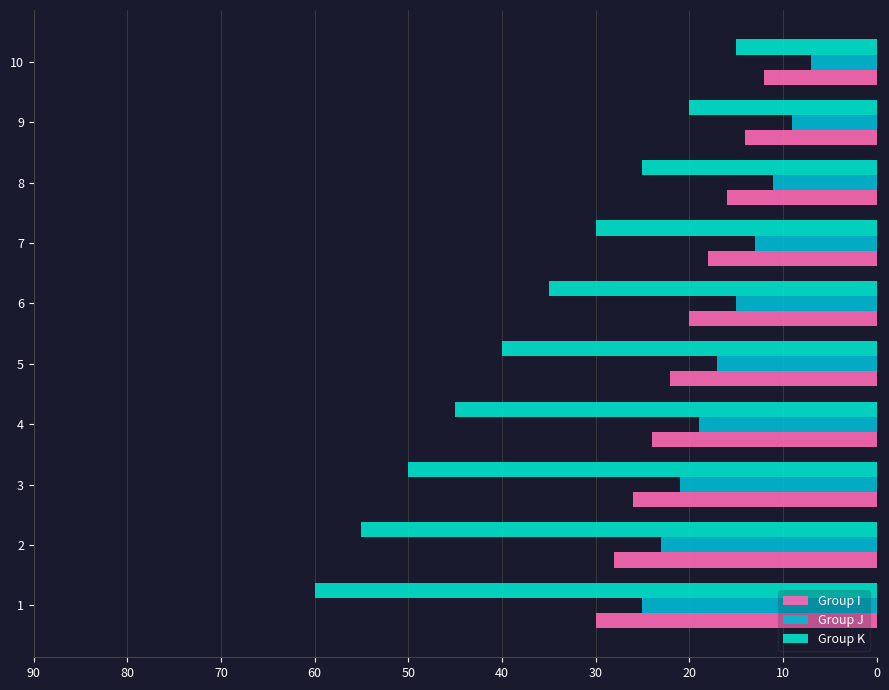

How many series are shown in this chart?

3